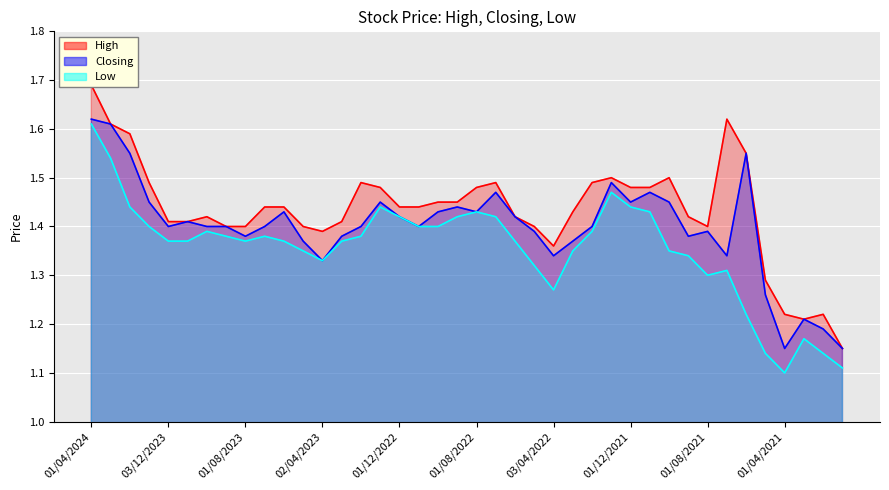

What is the label of the 36th point from the right?

03/12/2023